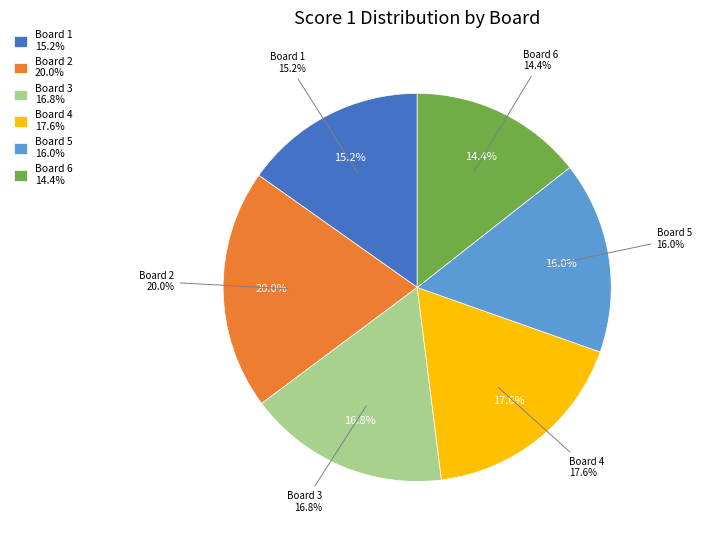

Is there a majority slice in this chart?

No